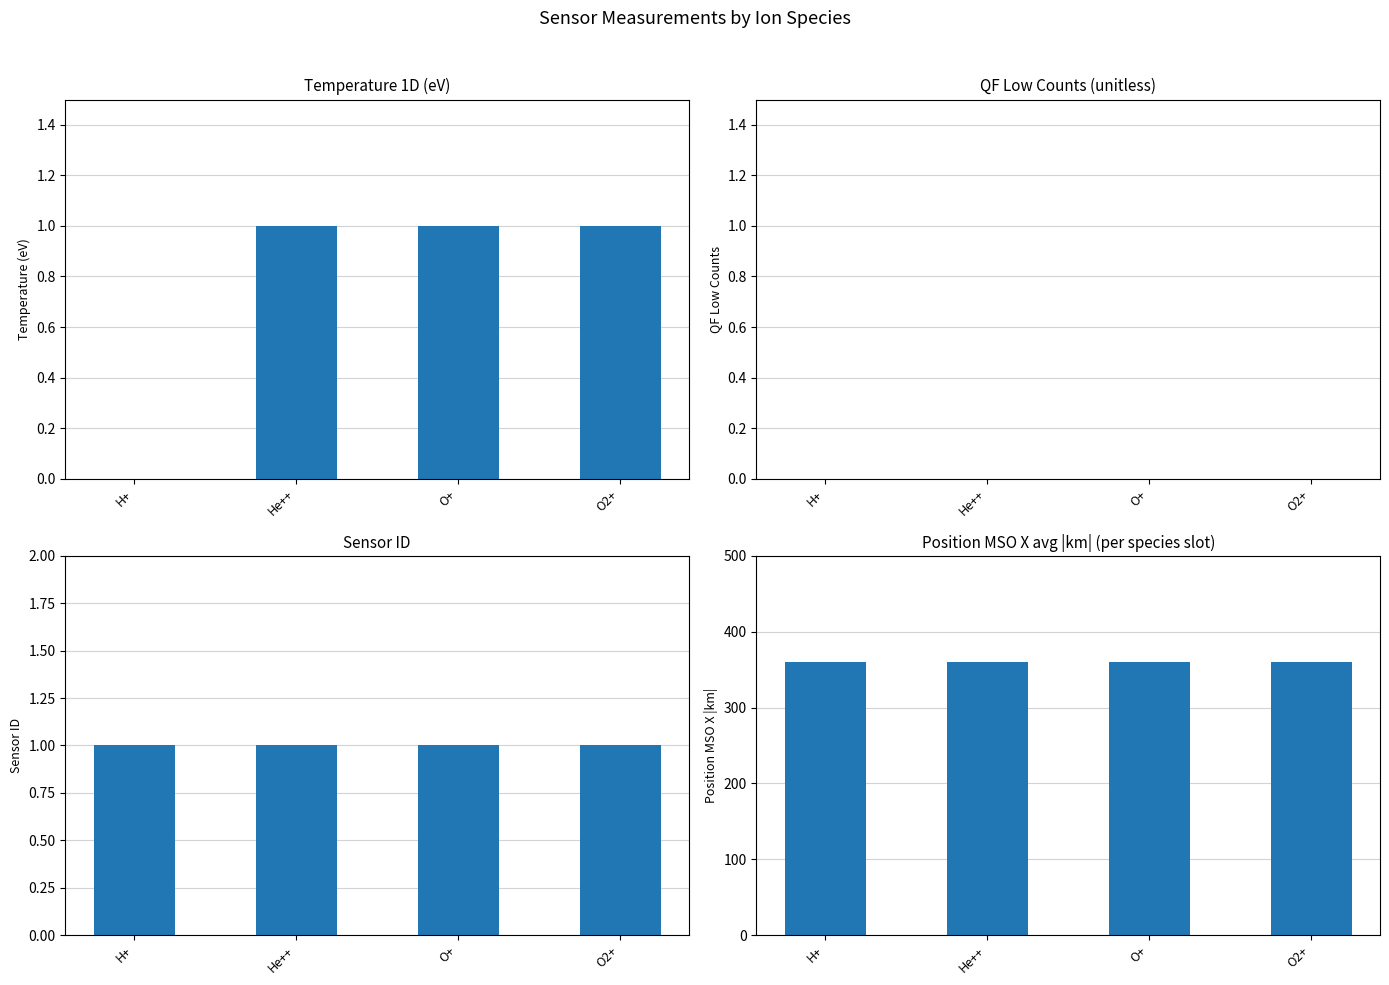

Which series has the largest range (max minus min)?

H+ Temp 1D